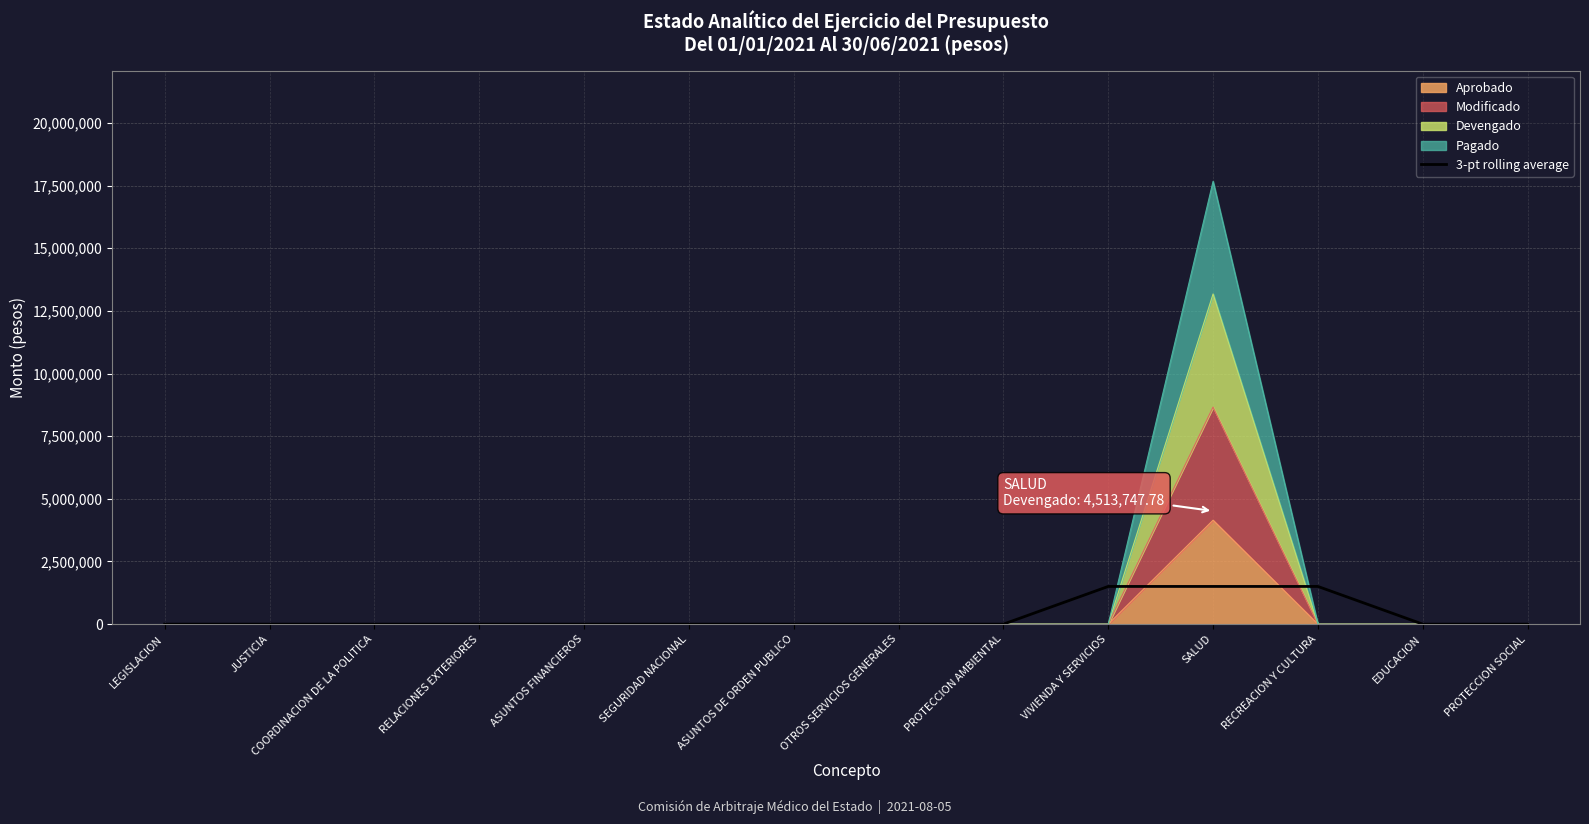

True or false: the data has more than 1 interior local peaks.

False